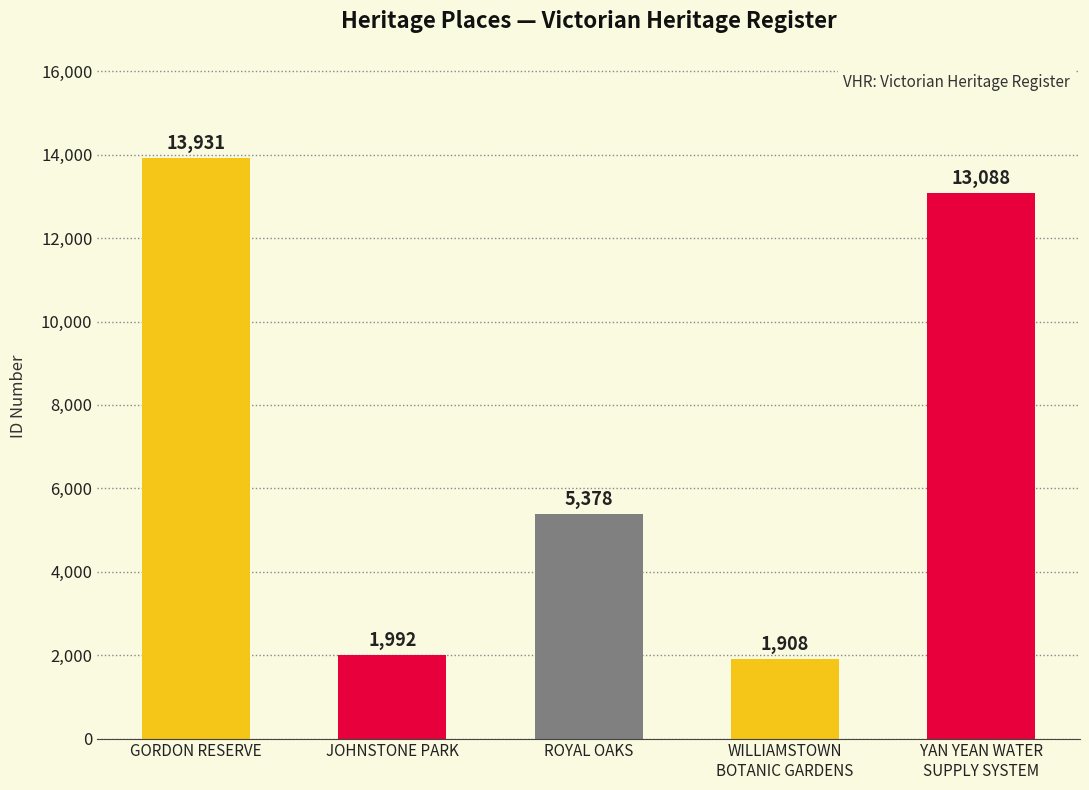

What is the value of the 5th bar from the left?

13088